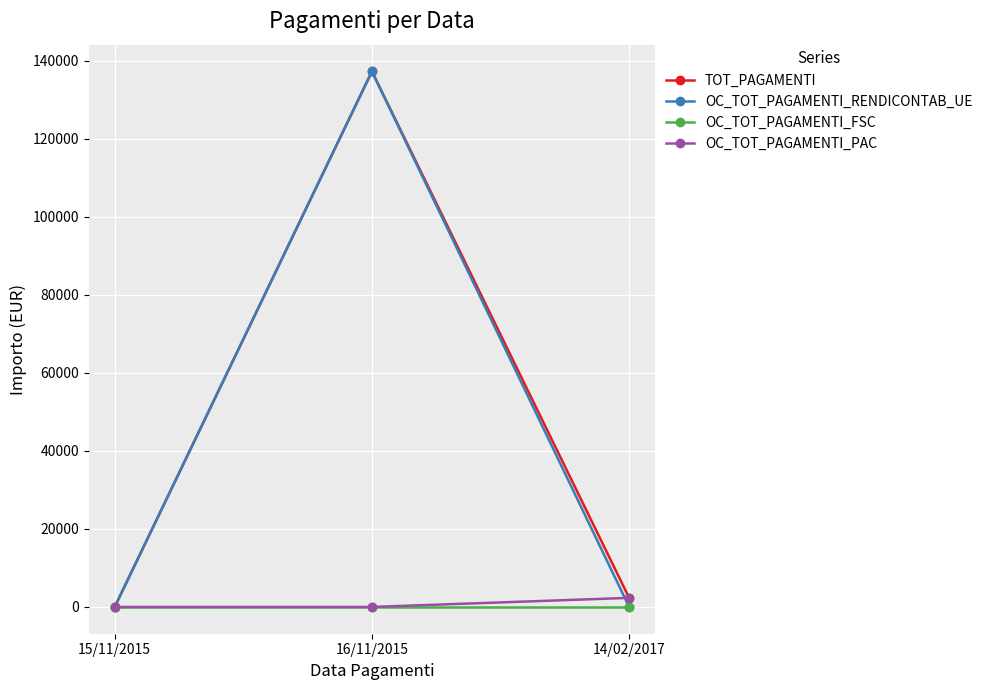

Does the chart display data point markers on the line(s)?

Yes